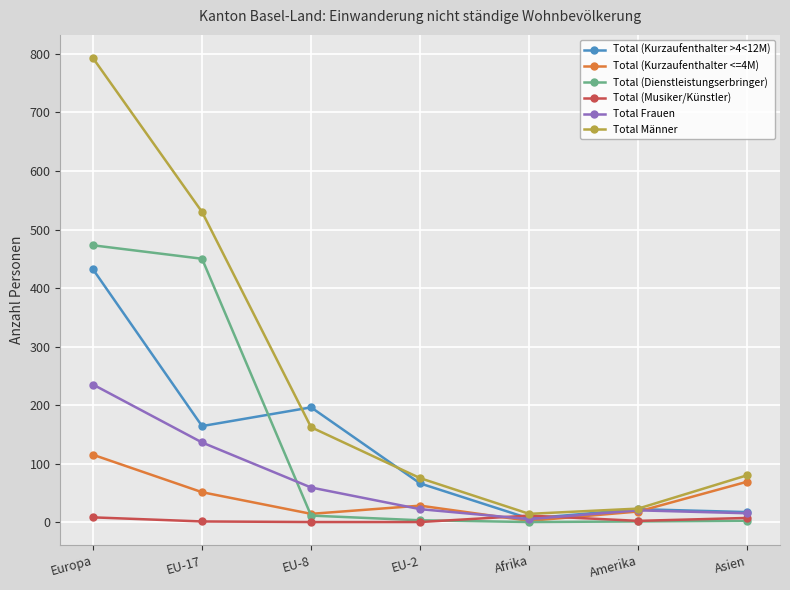

At which category is the sum across all series the highest?

Europa